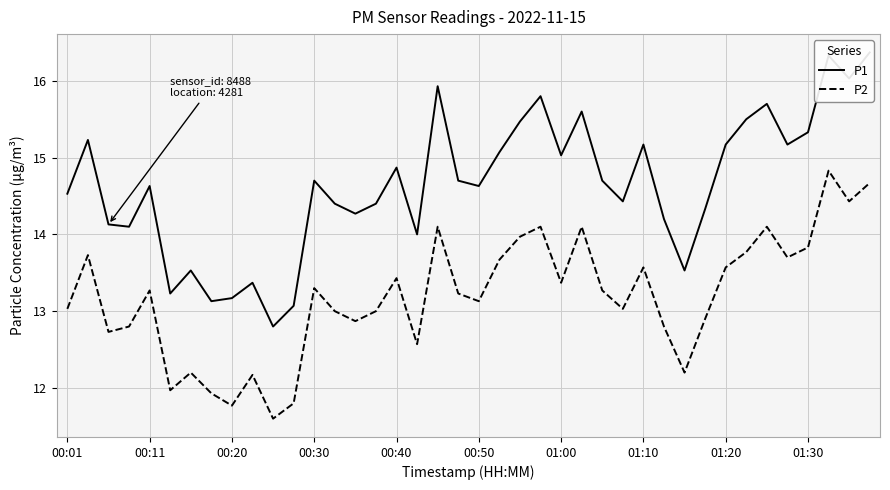

In P1, how many points are higher than both neighbors (excluding endpoints)?

12